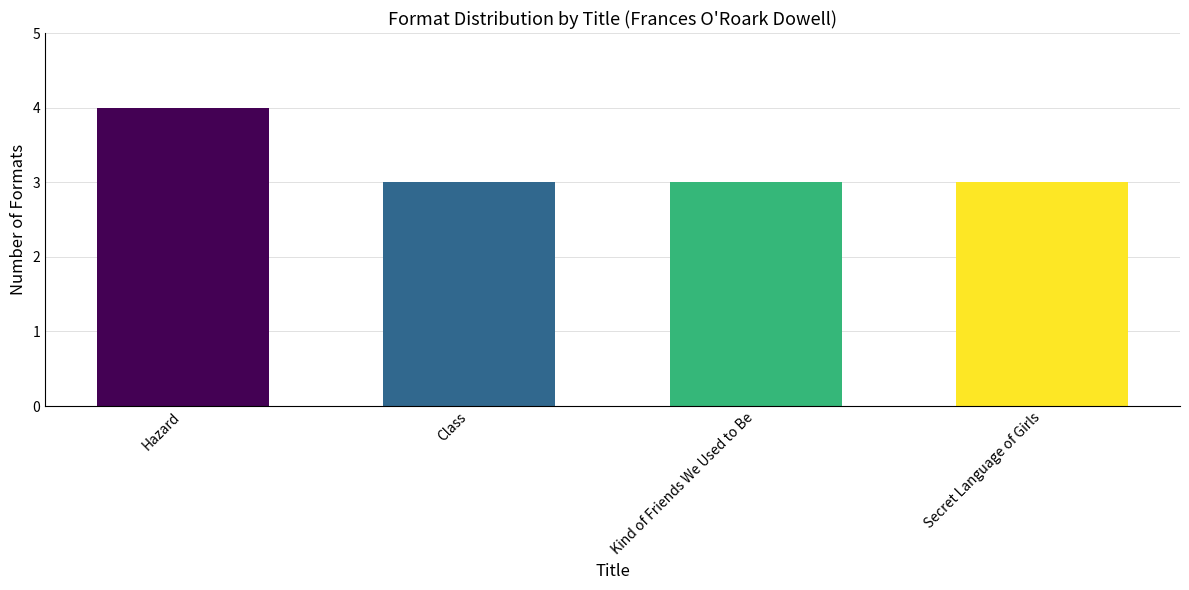

What is the smallest value displayed?

3